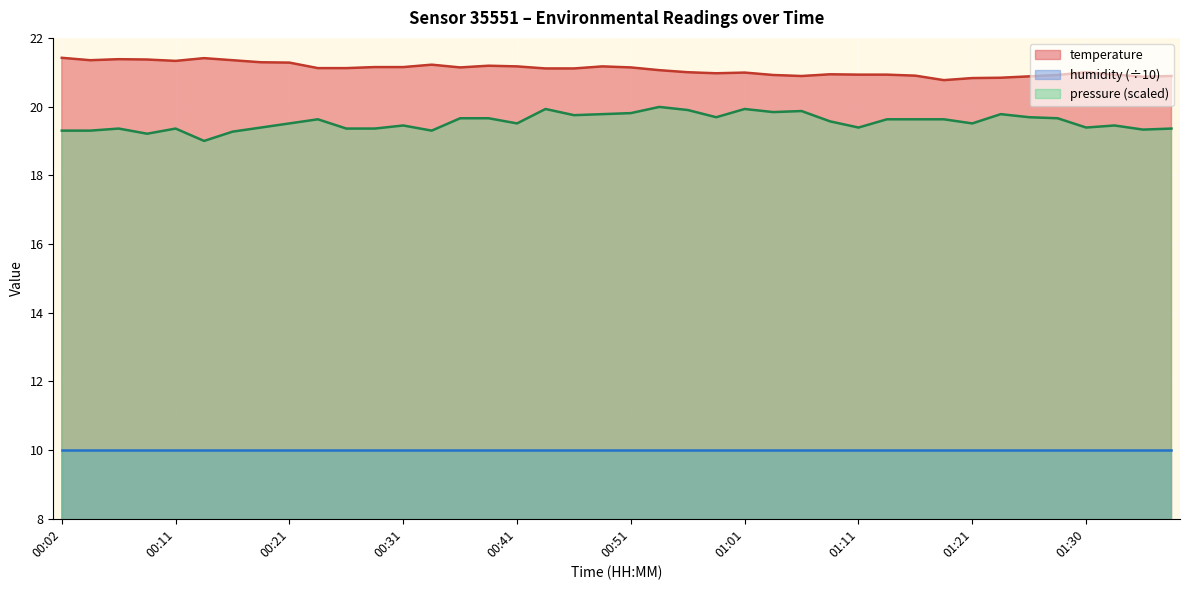

Which category has the lowest value across all series?

00:14